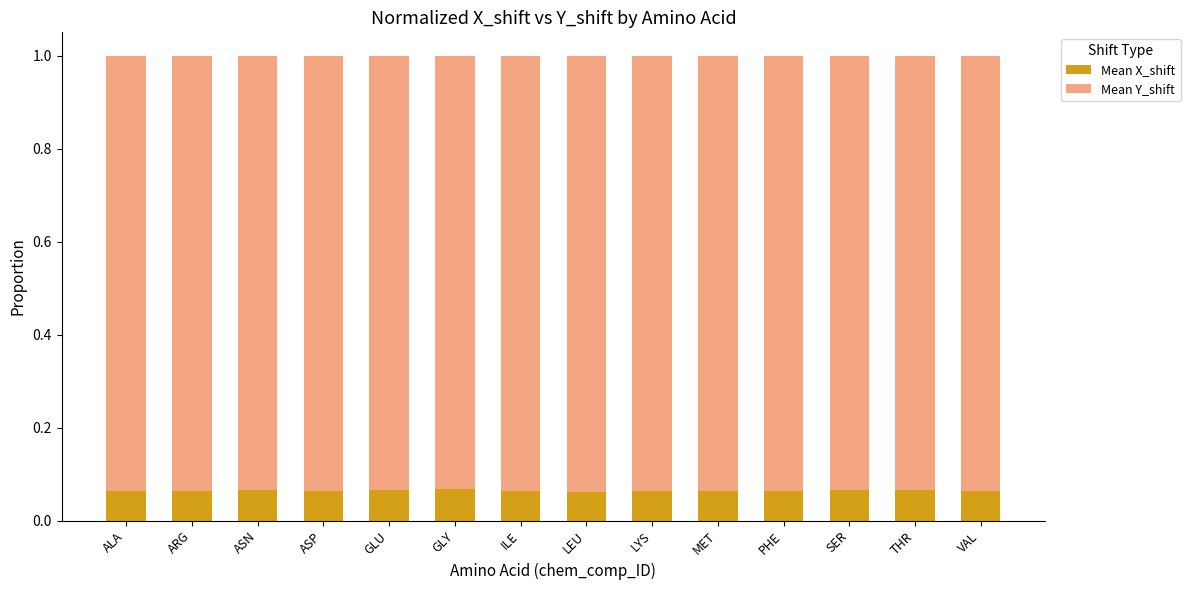

What is the total value across all series at PHE?

1.0